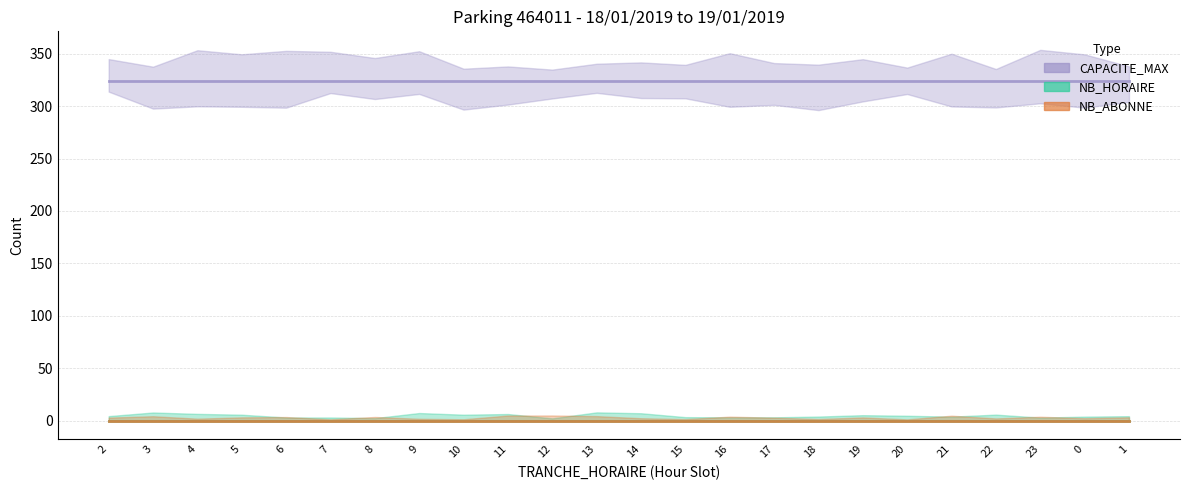

True or false: CAPACITE_MAX and NB_ABONNE cross at least once.

False